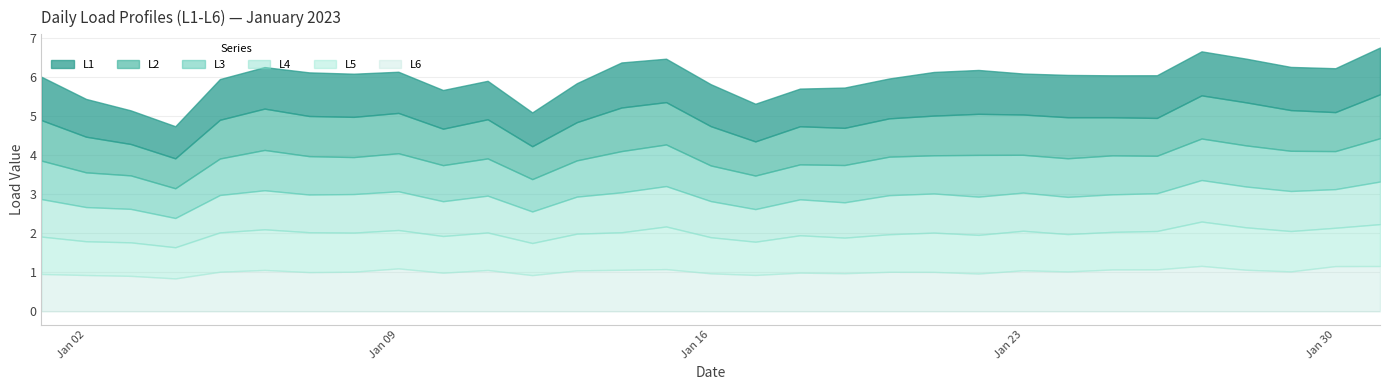

Rank the series by their maximum value, from highest to lowest.

L1, L6, L5, L2, L3, L4